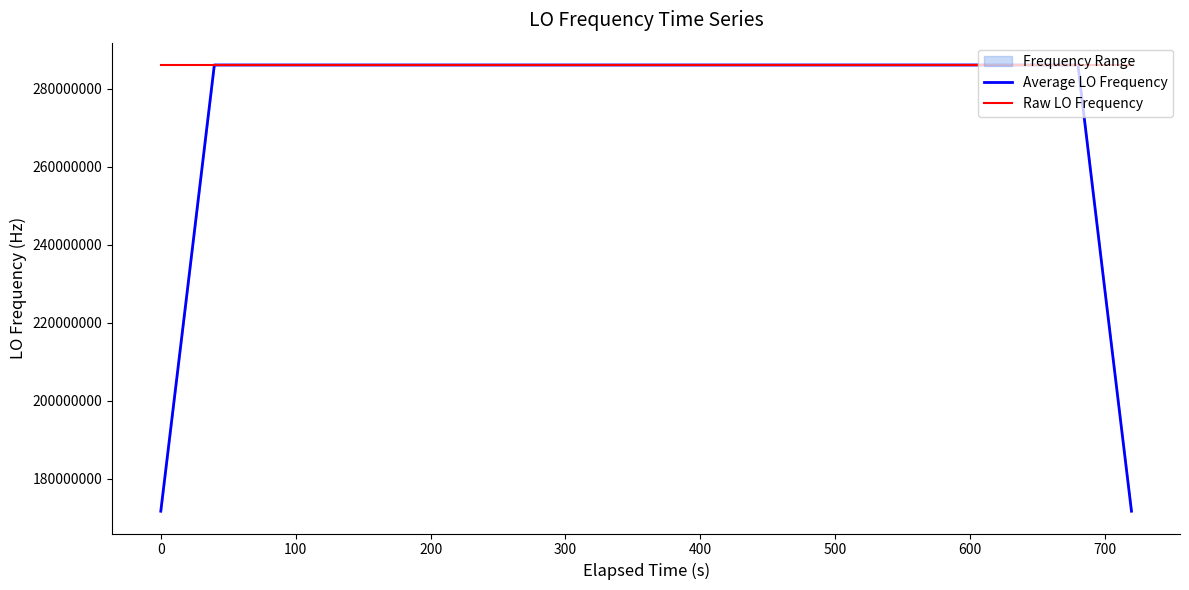

What is the lowest value of the Raw LO Frequency series?

286046998.3